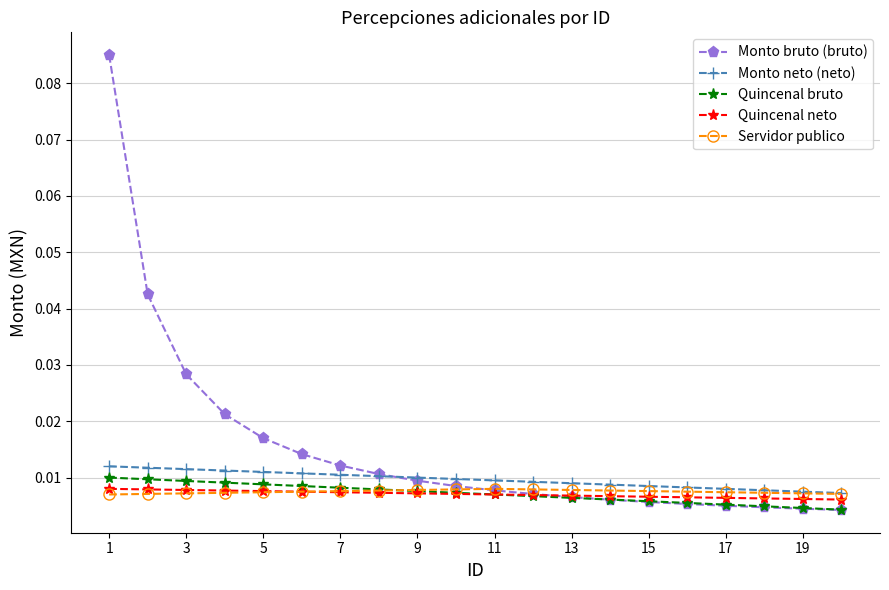

How many Quincenal neto values are between 0 and 1?

20